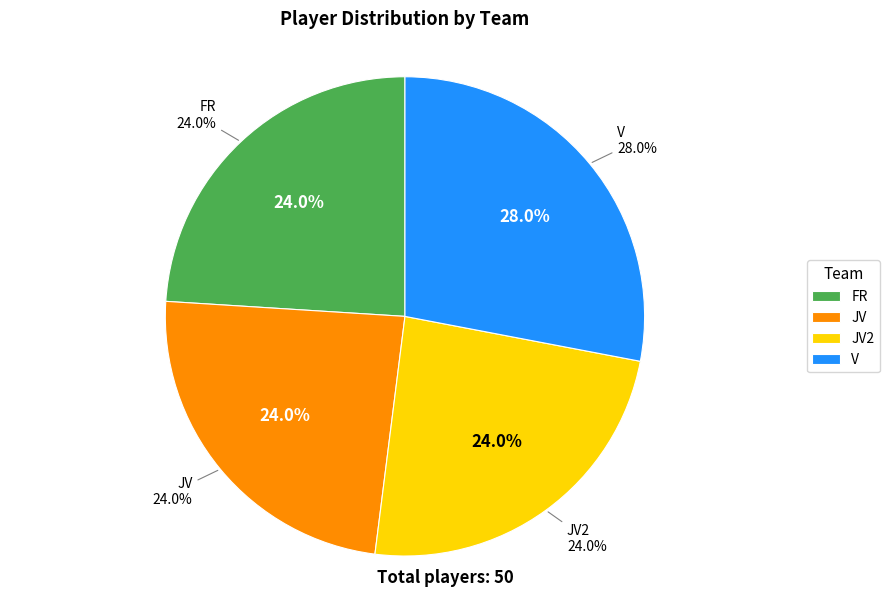

Combined, do V and JV account for over 50%?

Yes